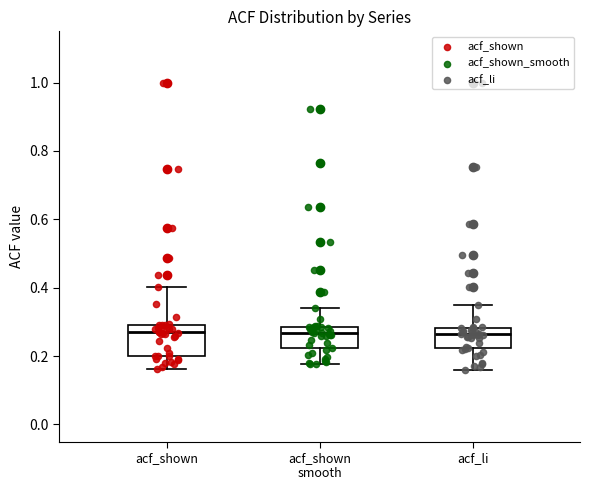

Where does the lower whisker of the box for acf_shown smooth end on the y-axis? The values are not printed on the chart, so give them approximately, as read against the axis.

0.18